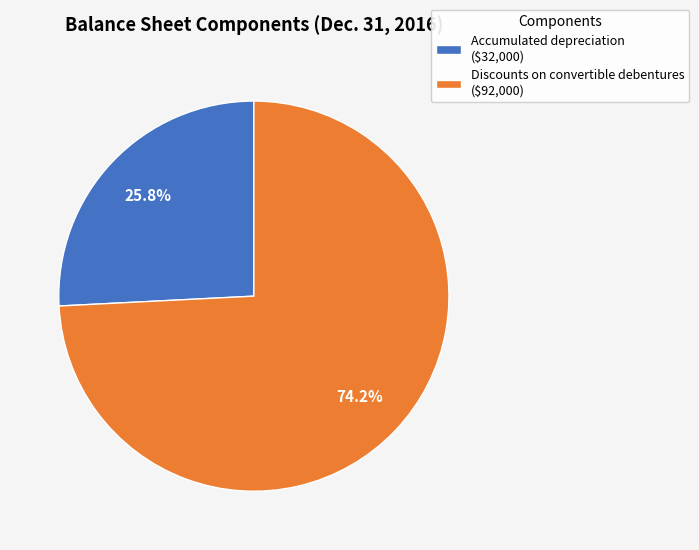

Which has a higher value, Accumulated depreciation or Discounts on convertible debentures?

Discounts on convertible debentures